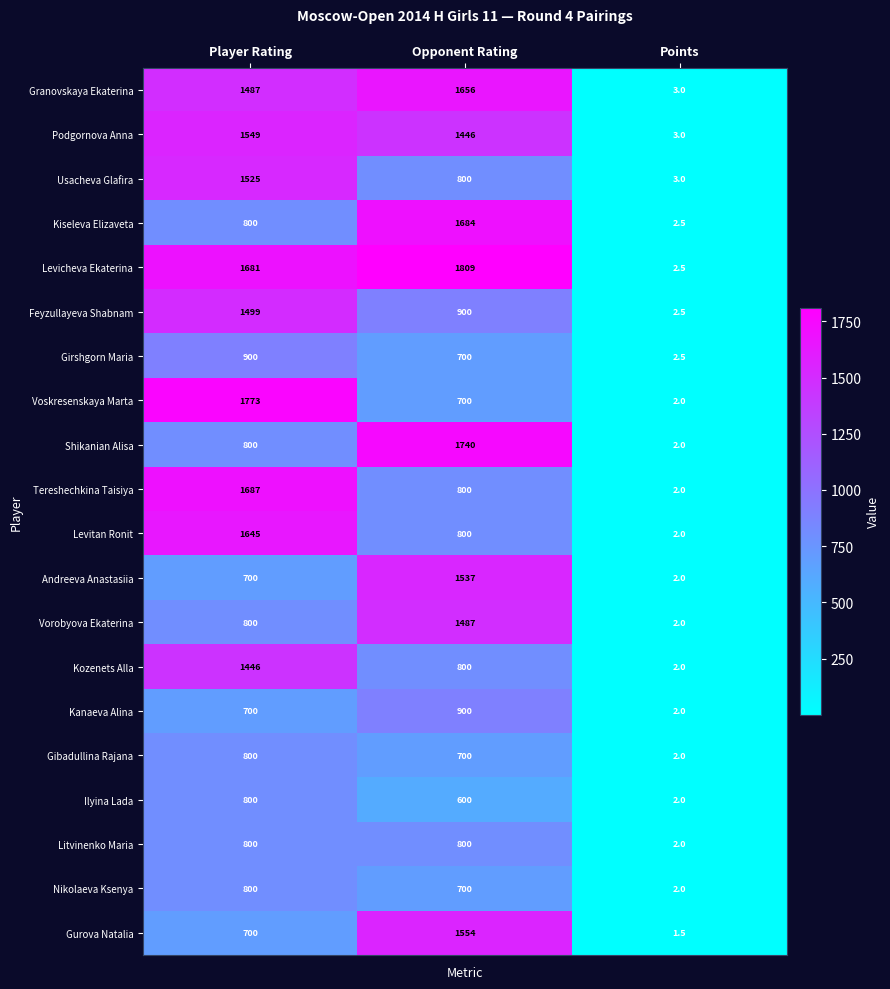

Count the Kanaeva Alina values in the range 2 to 900.

3